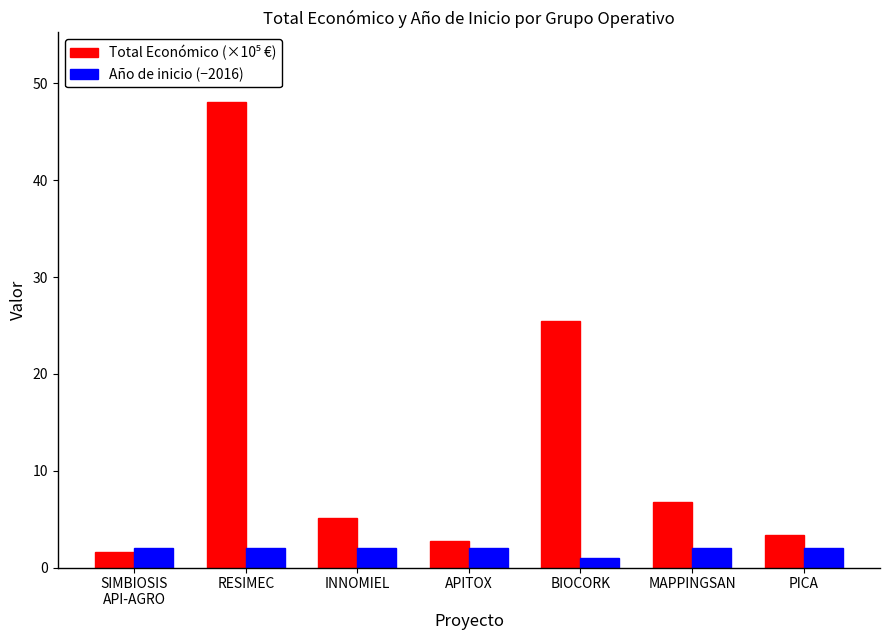

At which category is the sum across all series the highest?

RESIMEC